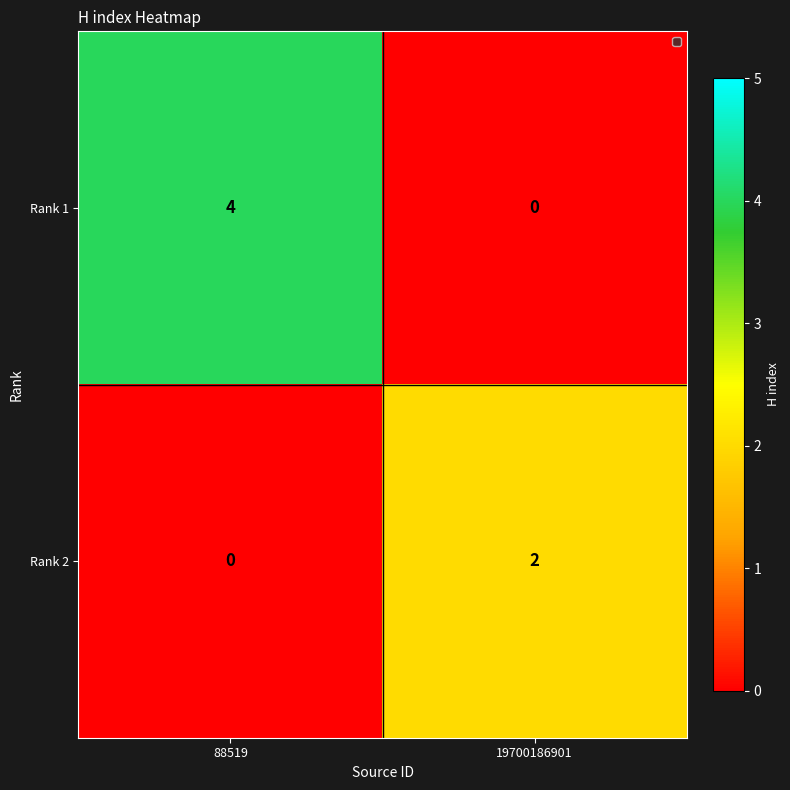

Rank the series by their maximum value, from lowest to highest.

Rank 2, Rank 1